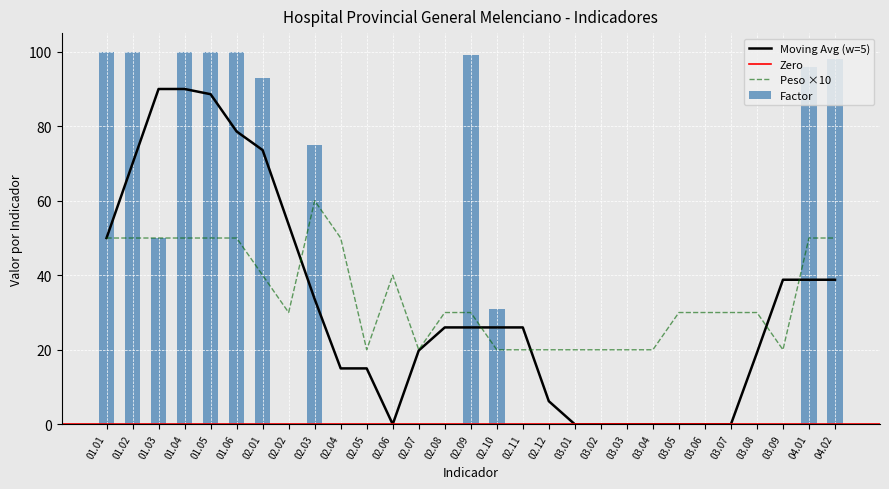

The value of Peso at 04.01 is 50. True or false?

True